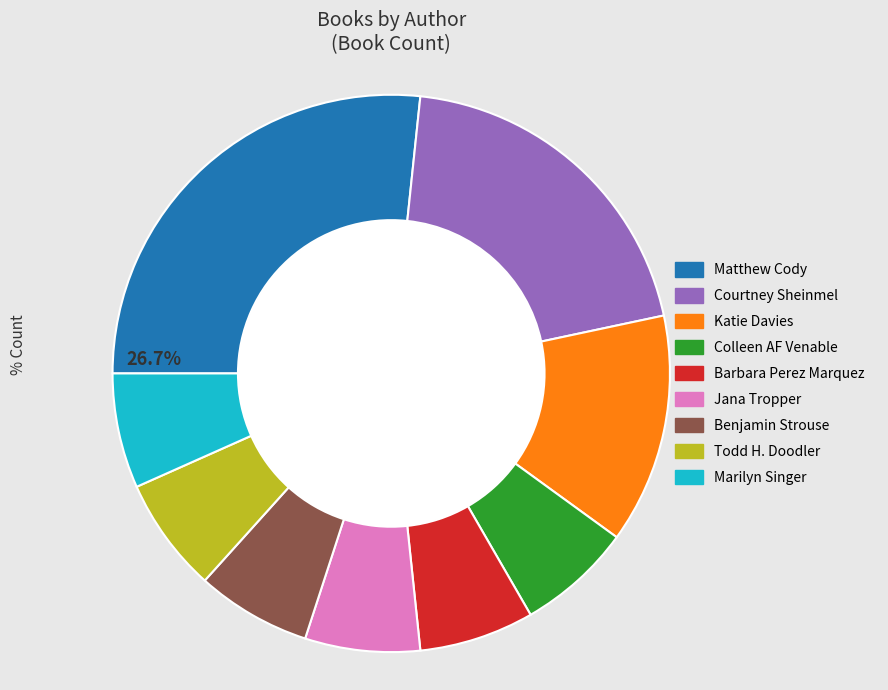

Combined, do Colleen AF Venable and Marilyn Singer account for over 50%?

No